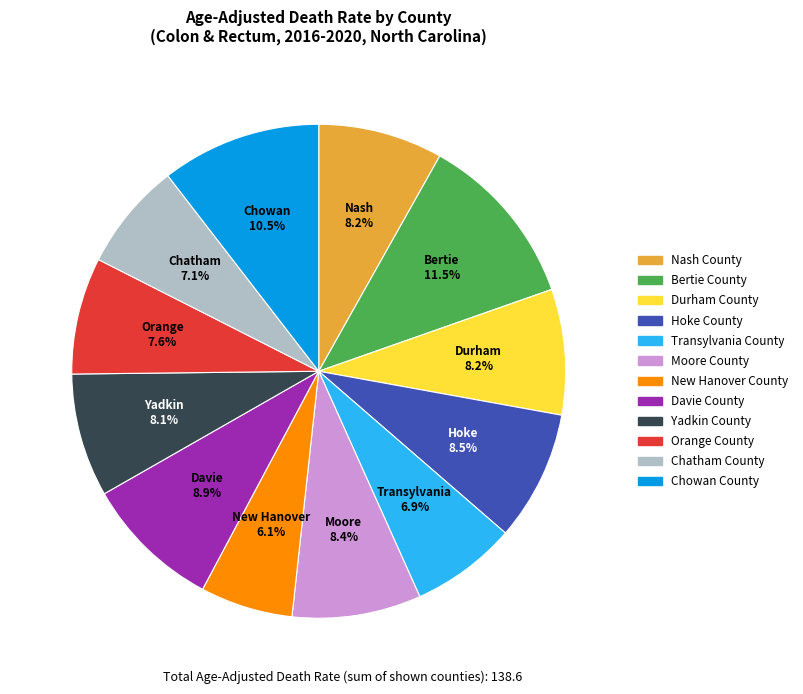

Combined, what portion of the pie is Chatham County and Hoke County?

15.6%